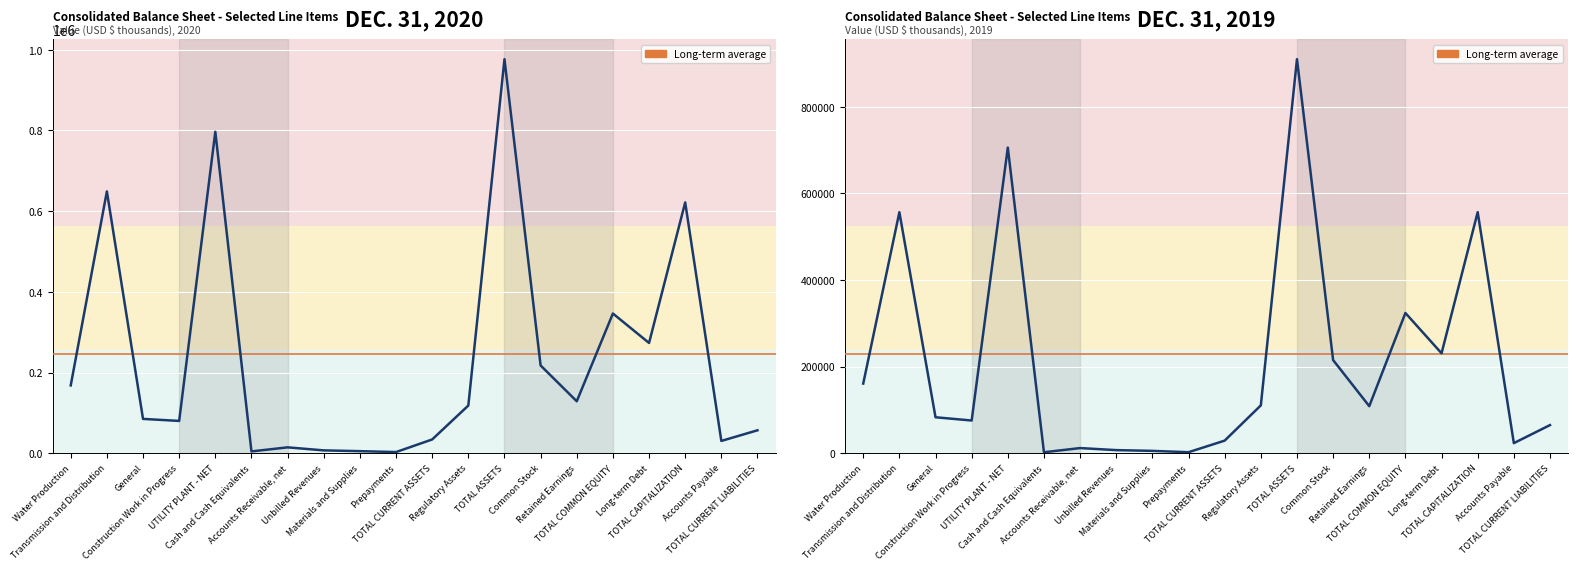

Reading left to right, what are all the values shown in this chart?

Dec. 31, 2020: 168080	648763	85056	80055	796598	4491	14569	7065	5112	2886	34123	118144	976470	217451	128757	346208	273244	621536	30443	56848
Dec. 31, 2019: 160870	556517	83043	75520	705730	2230	11908	7183	5445	2367	29133	110479	909878	215125	108667	323792	230777	556653	23306	64981